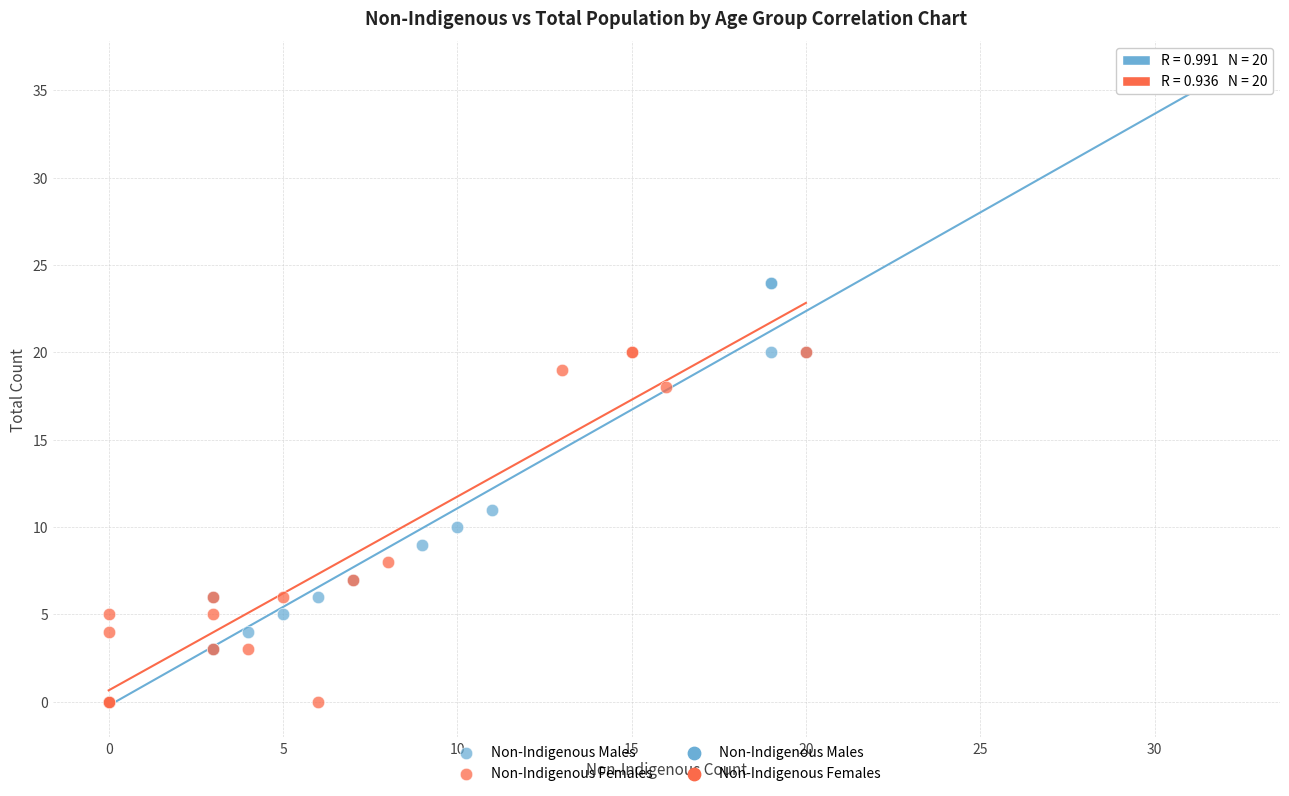

Which series has the largest Y range (max minus min)?

Non-Indigenous Males